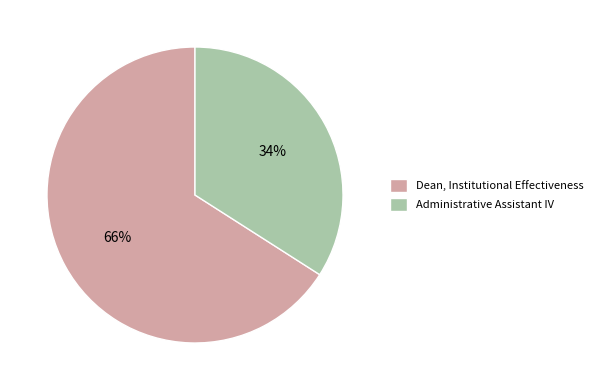

Which category has the biggest portion of the pie?

Dean, Institutional Effectiveness